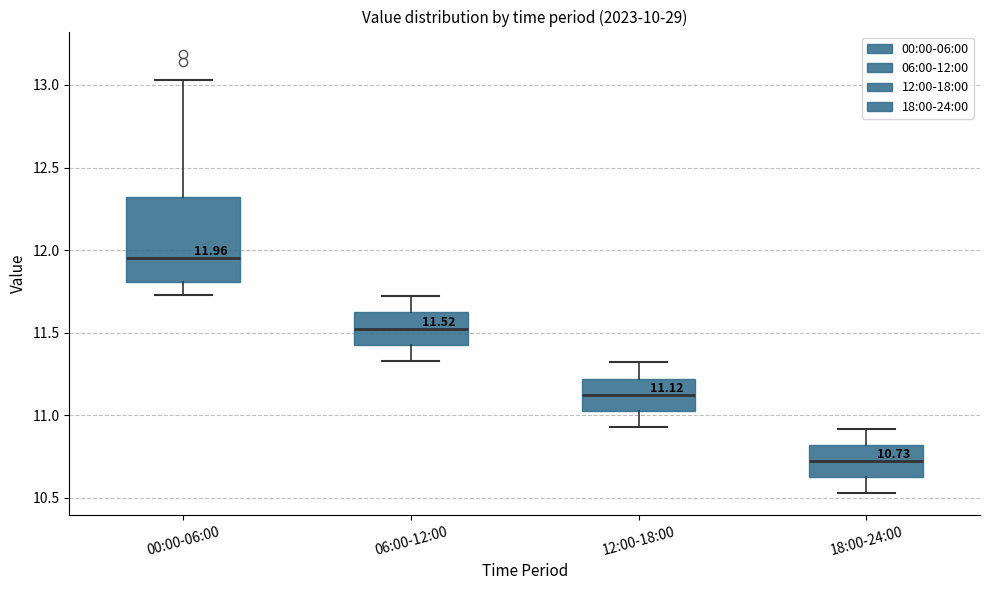

Which box's median line is the highest?

00:00-06:00